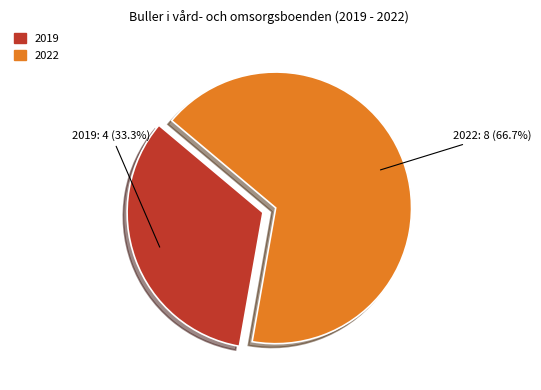

Is it true that 2019 is 27% of the pie?

False